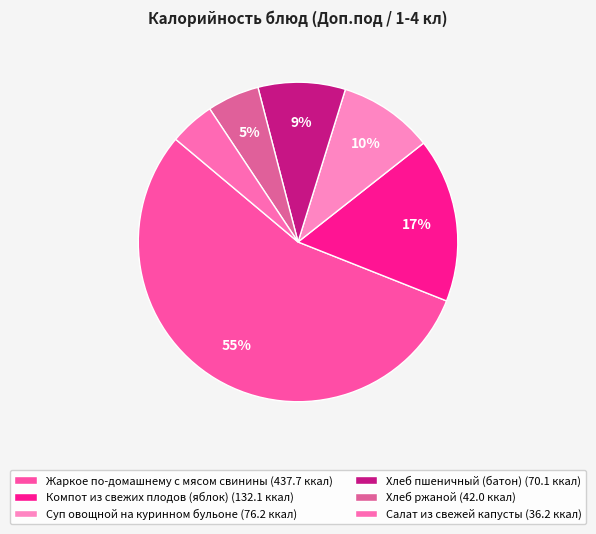

Rank the categories by value from highest to lowest.

Жаркое по-домашнему с мясом свинины, Компот из свежих плодов (яблок), Суп овощной на куринном бульоне, Хлеб пшеничный (батон), Хлеб ржаной, Салат из свежей капусты